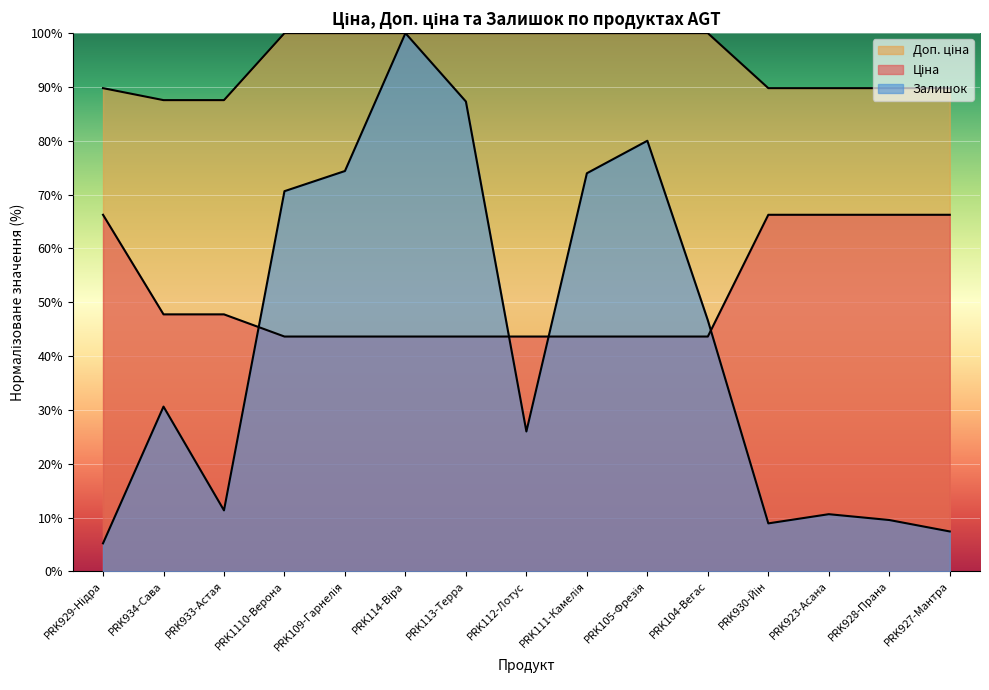

Reading left to right, list all the values displayed in this chart.

Ціна: 66.3	47.8	47.8	43.6	43.6	43.6	43.6	43.6	43.6	43.6	43.6	66.3	66.3	66.3	66.3
Доп. ціна: 89.8	87.6	87.6	100.0	100.0	100.0	100.0	100.0	100.0	100.0	100.0	89.8	89.8	89.8	89.8
Залишок: 5.2	30.6	11.3	70.6	74.4	100.0	87.3	26.0	74.0	80.0	46.6	8.9	10.6	9.5	7.4